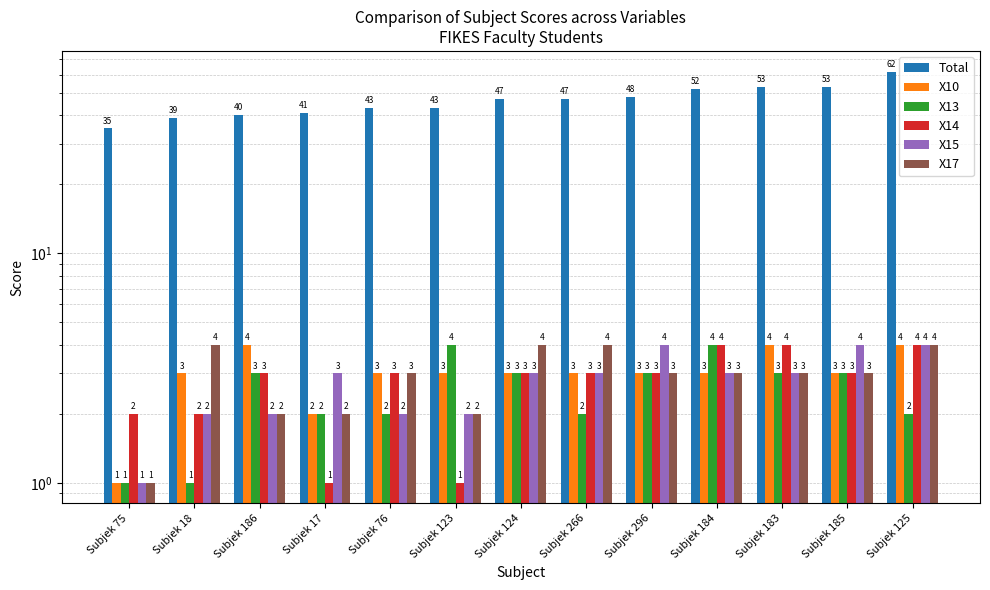

What is the label of the 1st bar from the left?

Subjek 75